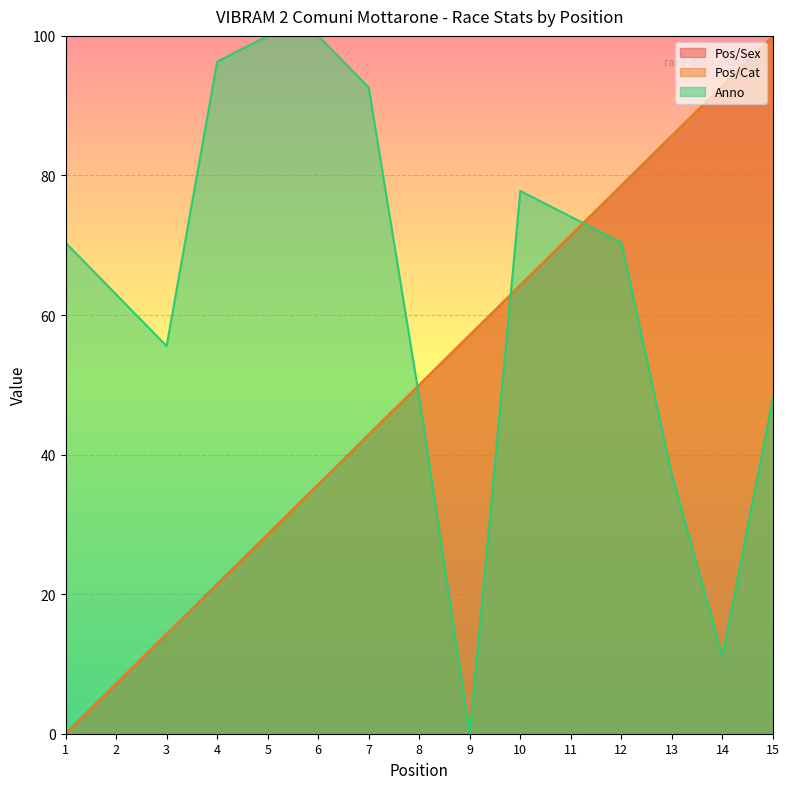

At which category does the chart reach its peak across all series?

15